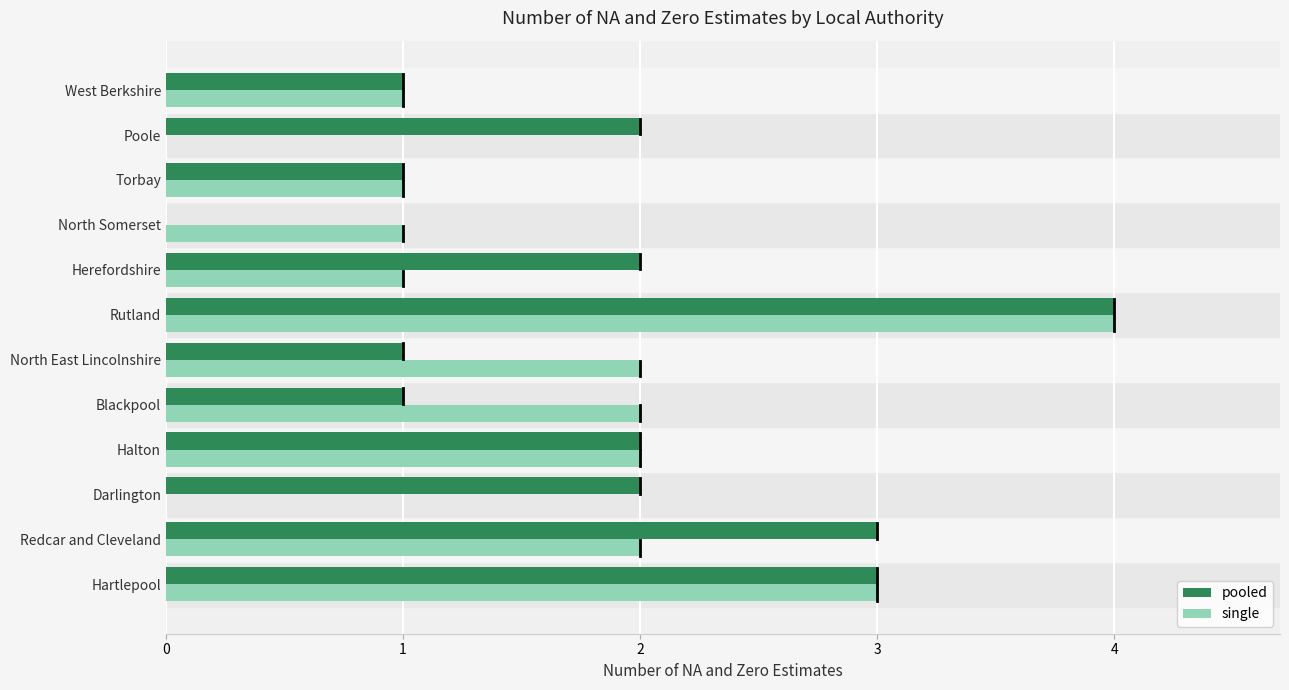

Is the value of single at Poole greater than the value of pooled at Halton?

No